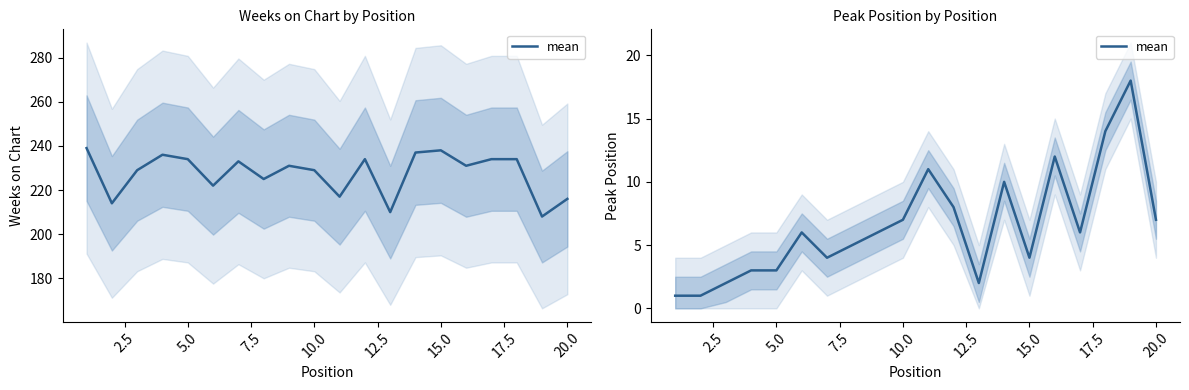

How many values are below 6?

9